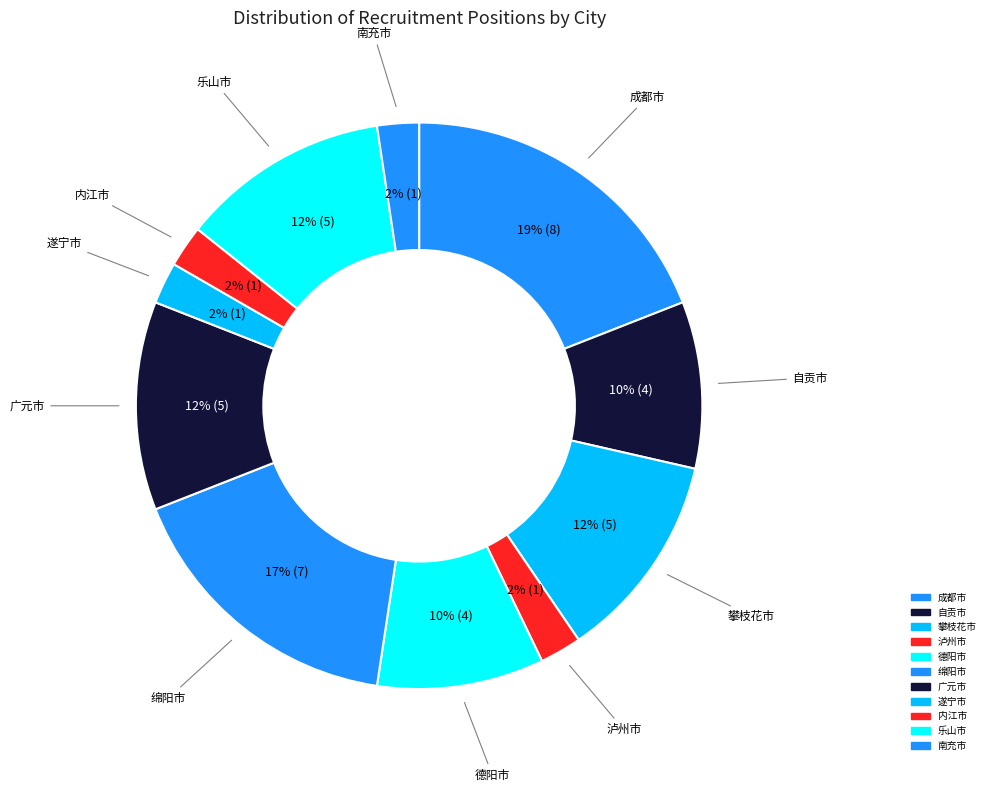

Count the number of slices in the pie.

11